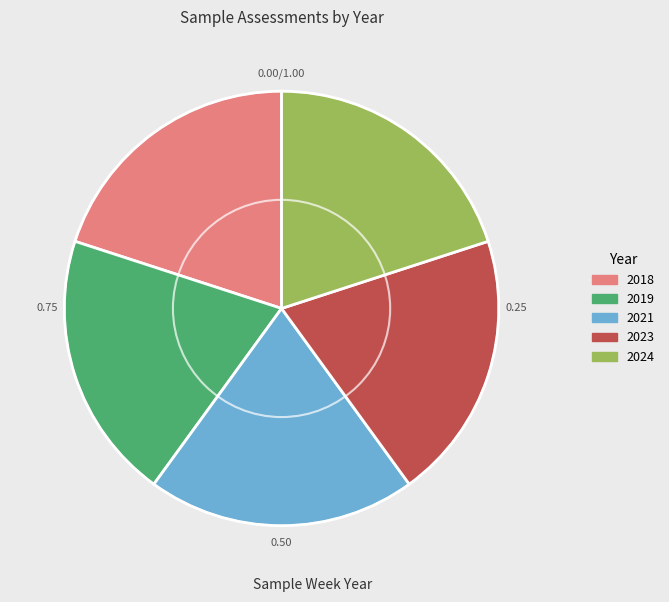

Is it true that 2024 is 8% of the pie?

False